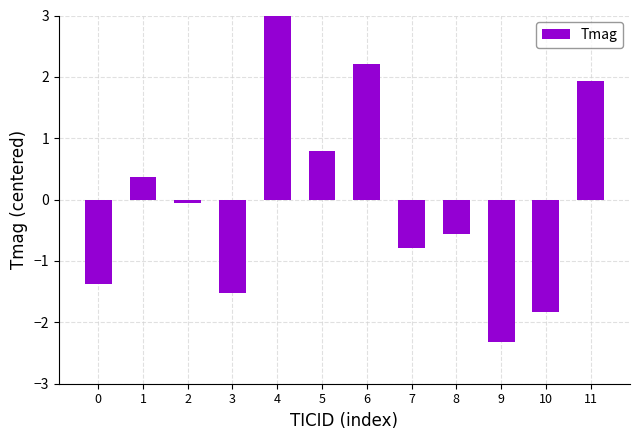

What is the difference between the maximum and minimum values?

5.5